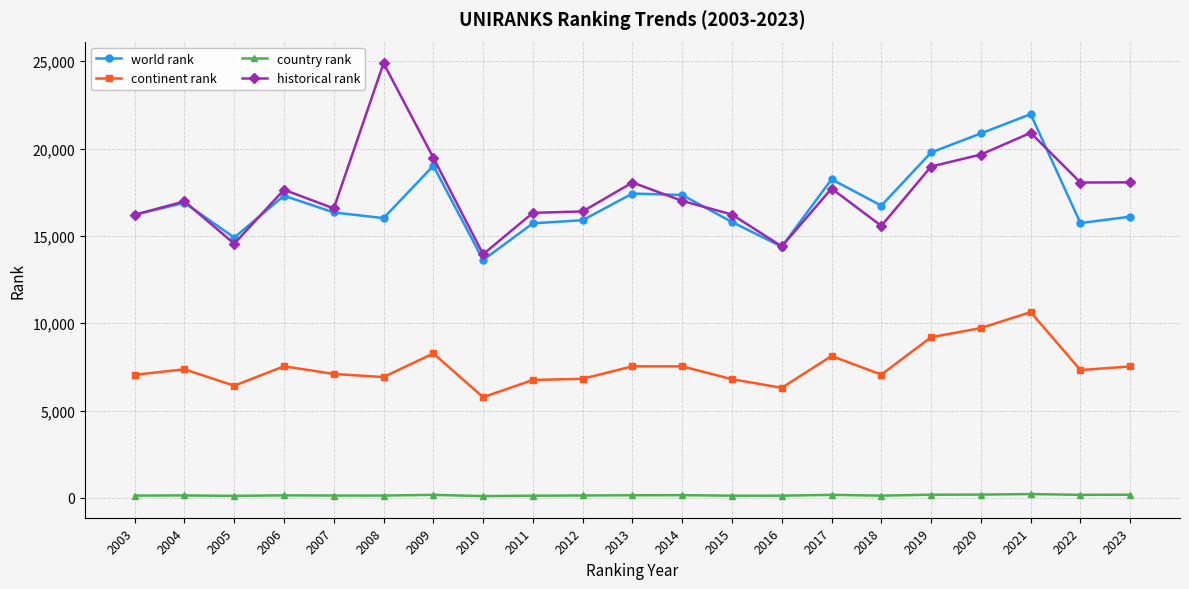

The value of country rank at 2020 is 188.0. True or false?

True